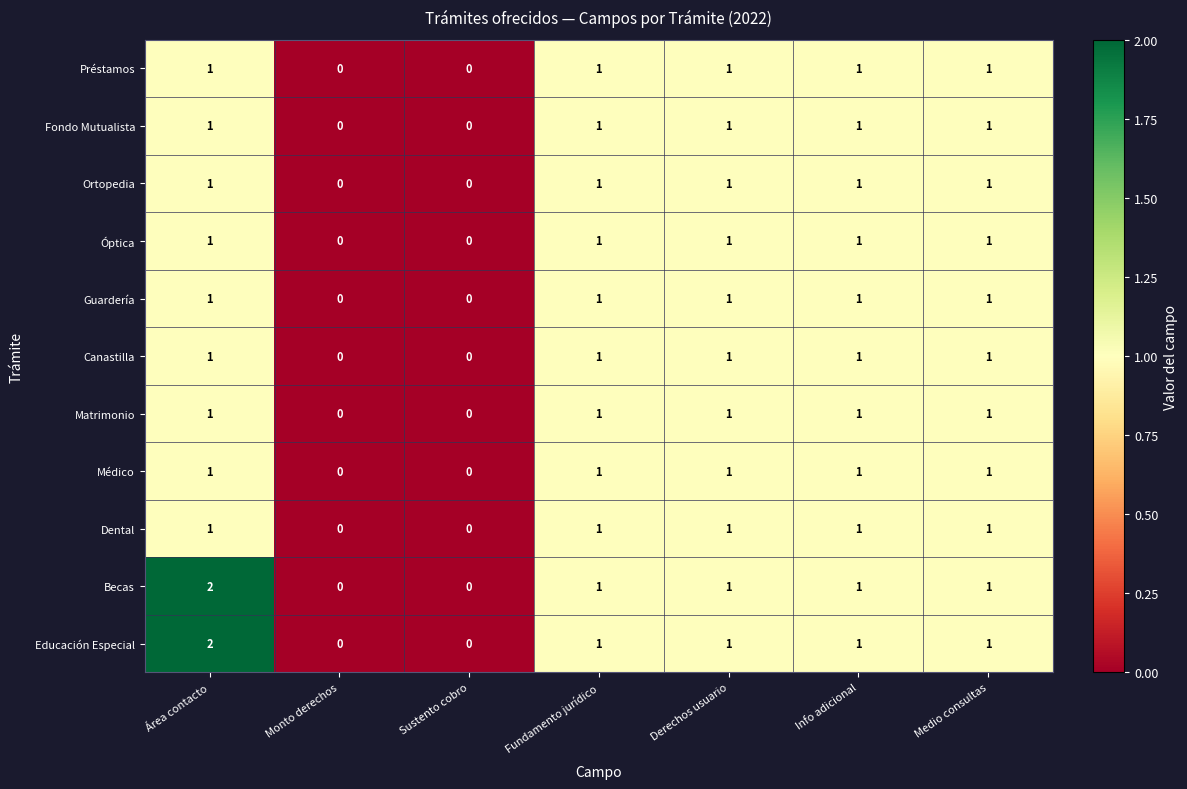

Is it true that Dental equals 0 at Sustento cobro?

True